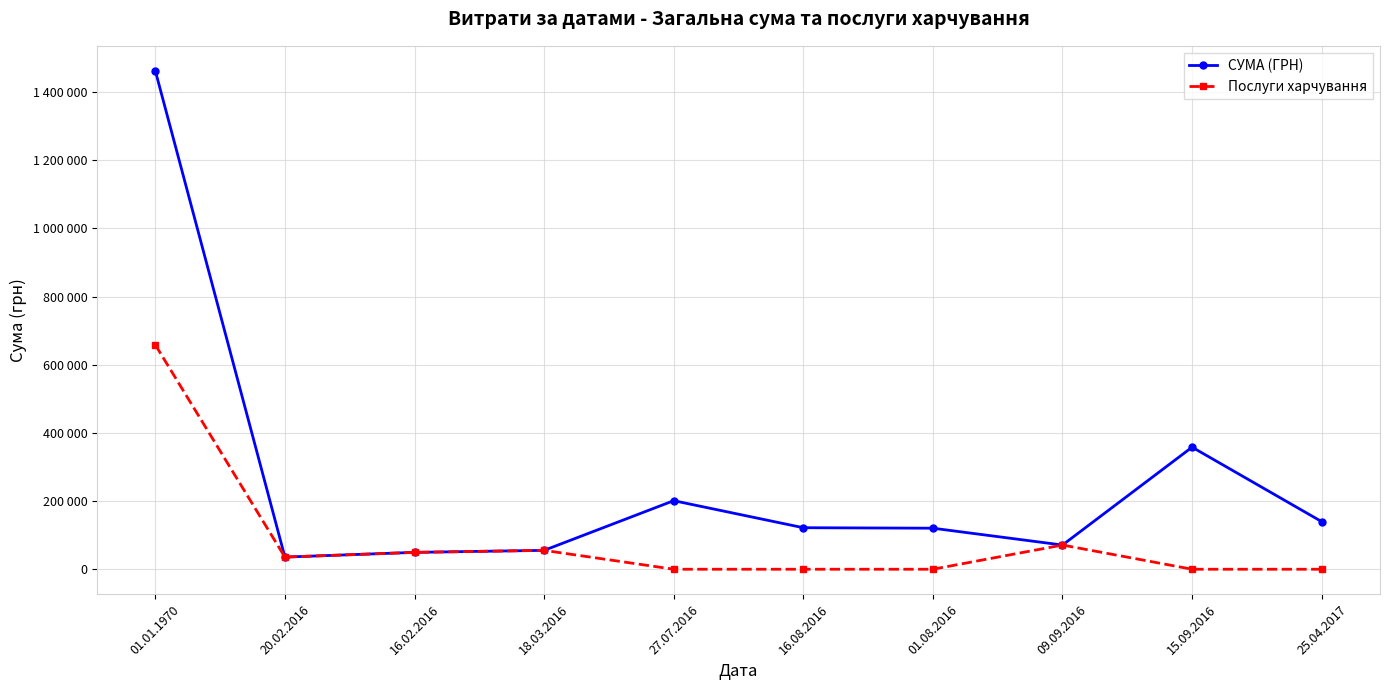

What are all the series names shown in the legend?

СУМА (ГРН), Послуги харчування